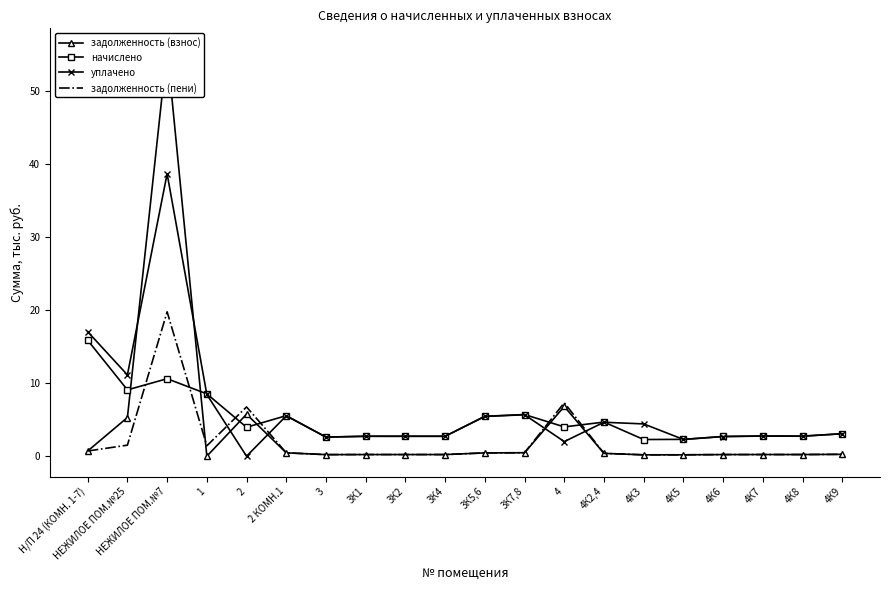

What position from the right is 1?

17